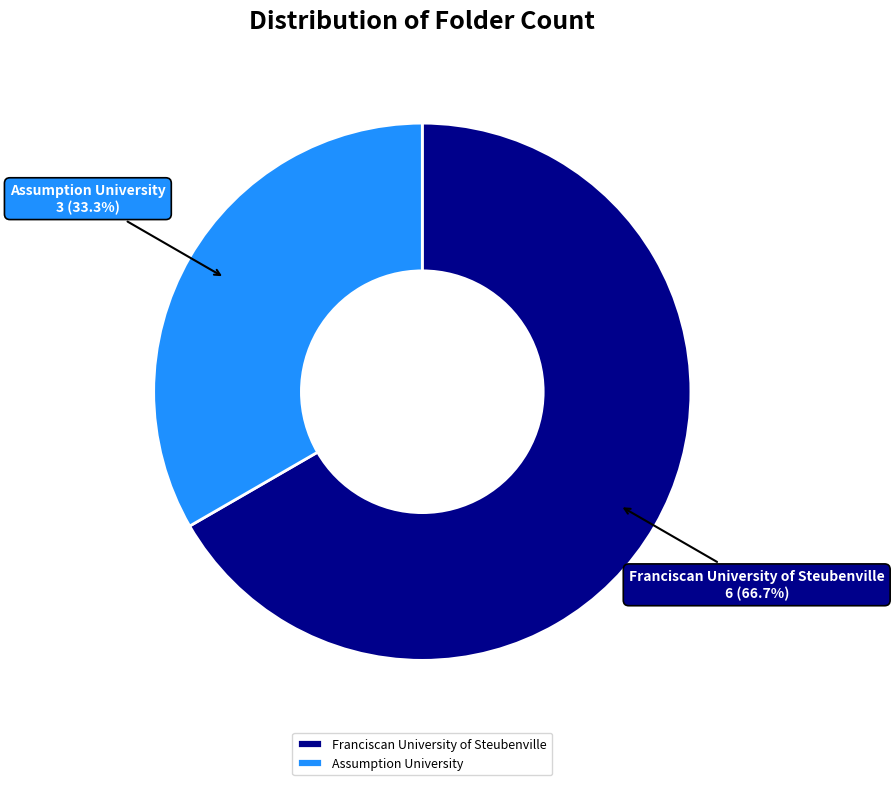

Count the number of slices in the pie.

2